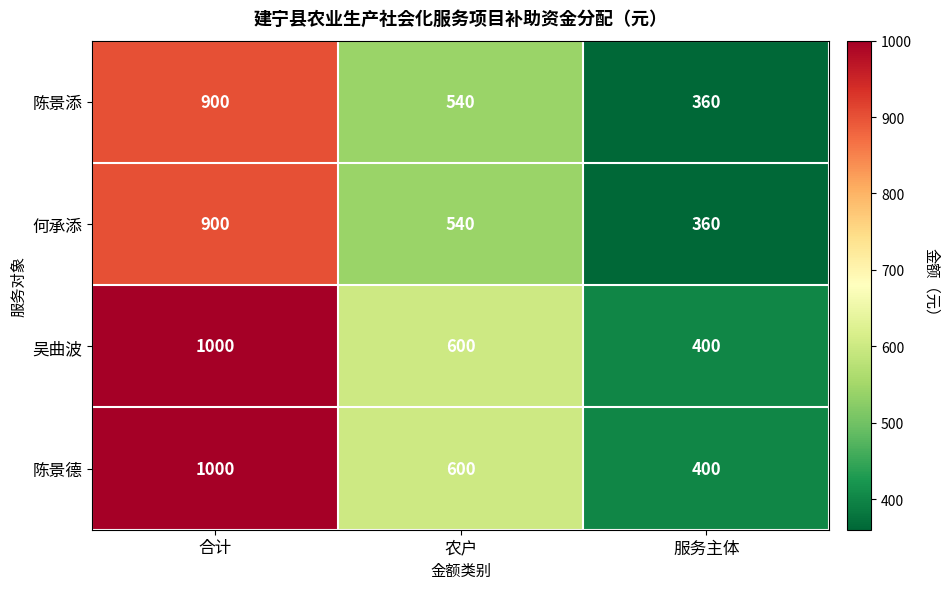

What is the total value across all series at 农户?

2280